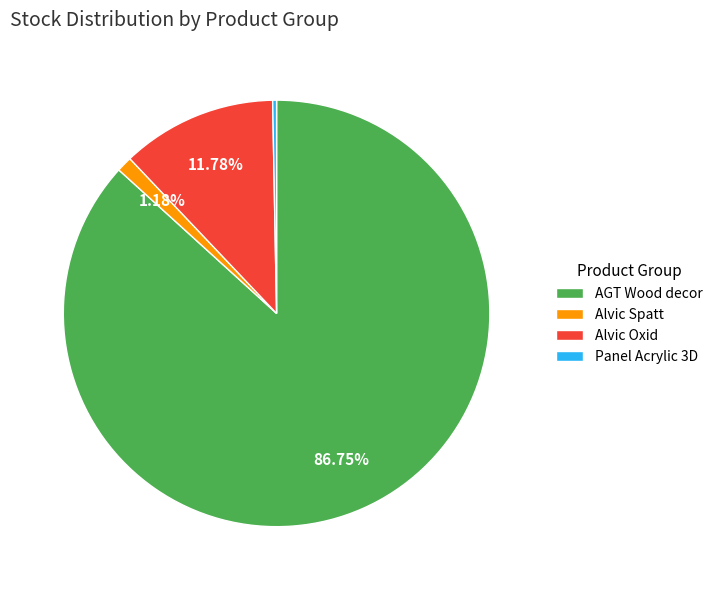

Which slice represents more than half of the pie?

AGT Wood decor